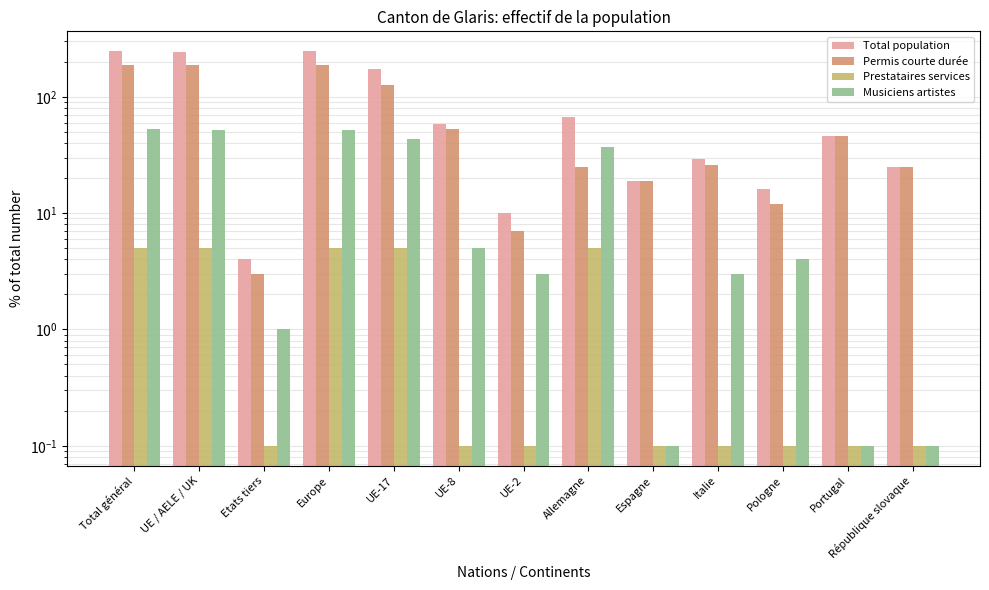

What is the minimum value shown in the chart?

0.1